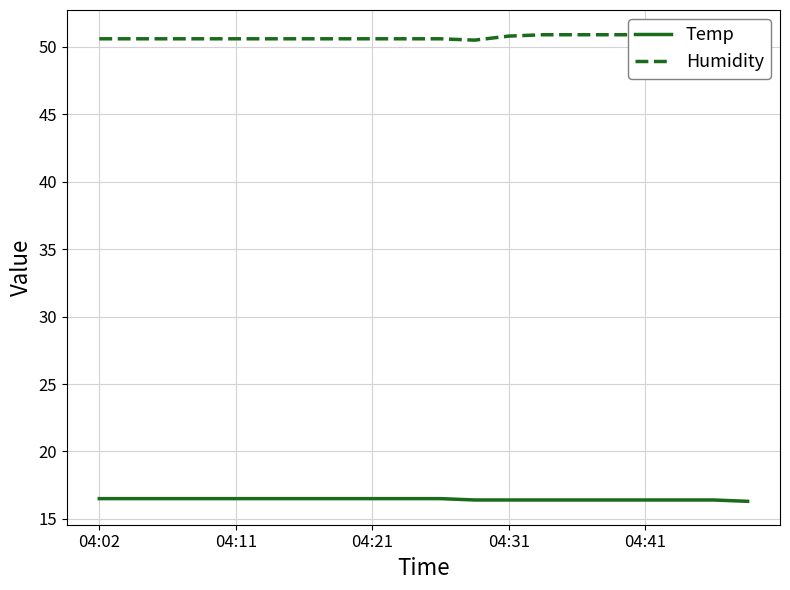

Is the value of Humidity at 04:21 greater than the value of Temp at 11?

Yes